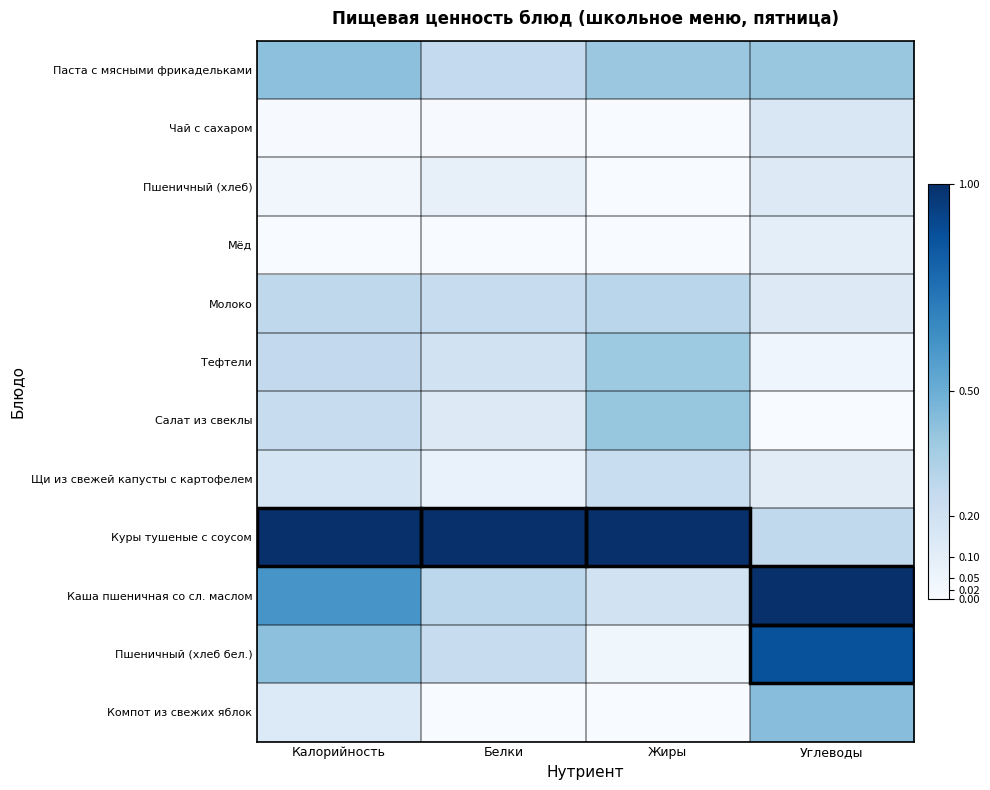

Count the number of data series in this chart.

12